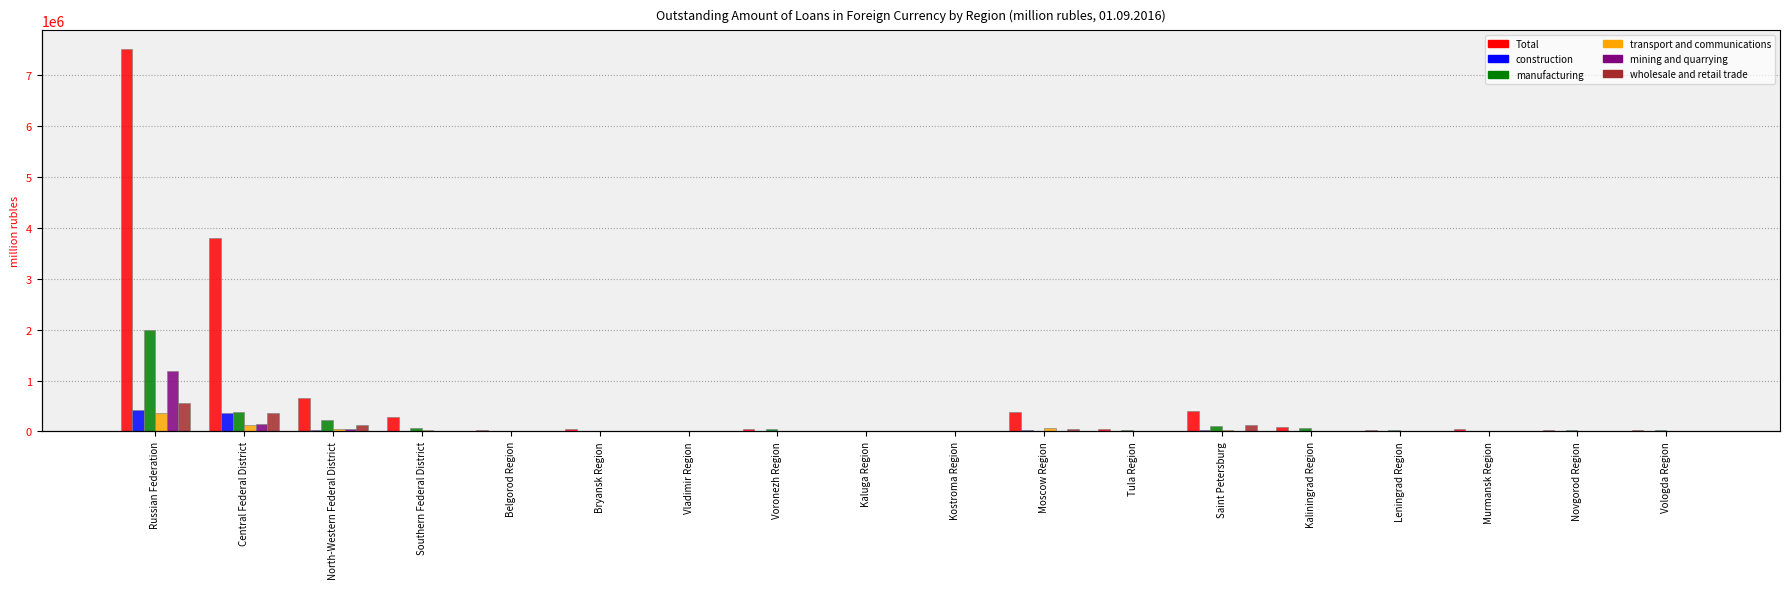

Reading left to right, extract all data points from this chart.

Total: 7505526	3791939	656014	291641	23573	47317	6751	54427	8931	9916	381566	38535	400473	78165	36628	53188	20302	22491
construction: 422309	364607	21633	1718	0	0	7	611	2209	0	25405	0	21194	438	0	0	0	0
manufacturing: 1997474	372134	228049	74784	12086	20	6574	46262	255	6533	15313	20523	99112	60252	21637	0	17997	22176
transport and communications: 370286	134411	45687	28452	0	343	48	0	346	0	61309	17	27429	6291	4073	7628	0	0
mining and quarrying: 1192994	154142	46423	36	10958	0	15	0	0	0	0	0	6090	997	3734	15213	0	0
wholesale and retail trade: 565450	366394	132030	10546	322	770	0	636	3944	665	42305	152	123509	4330	501	292	2263	125